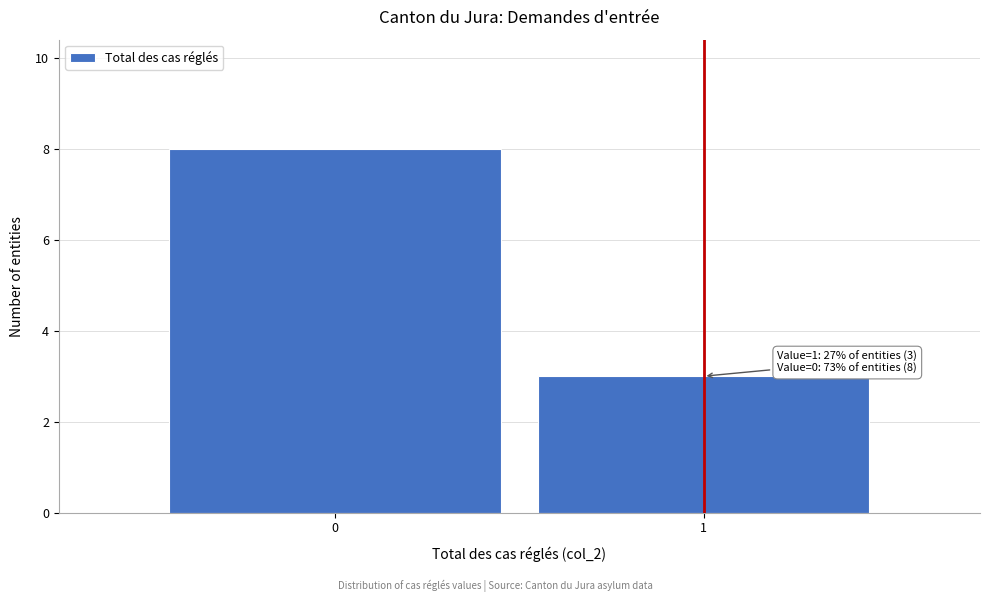

Reading left to right, transcribe all the data shown in this chart.

0=8	1=3